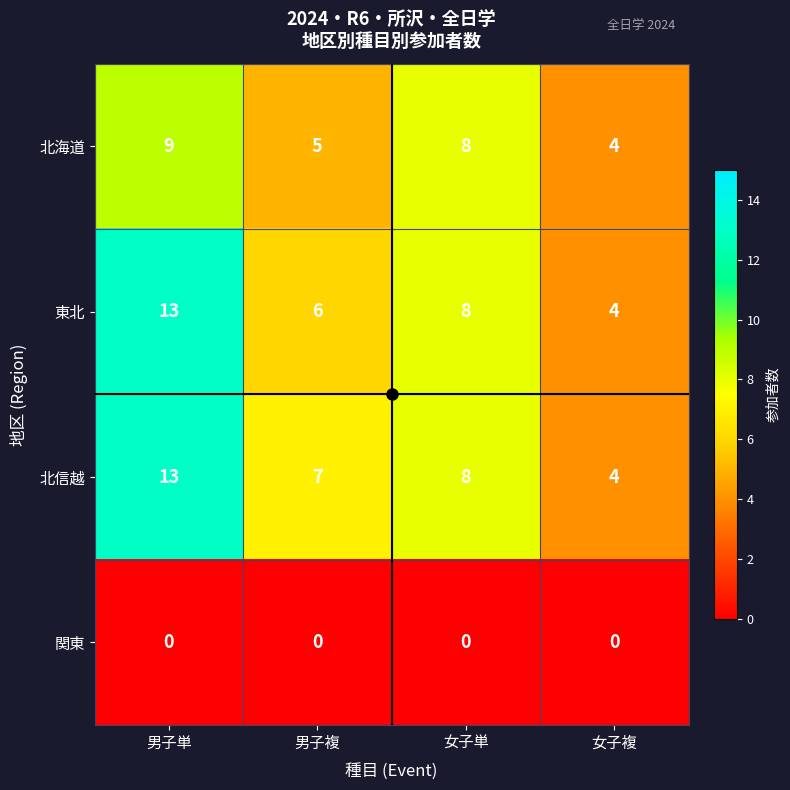

How many distinct data groups are displayed?

4